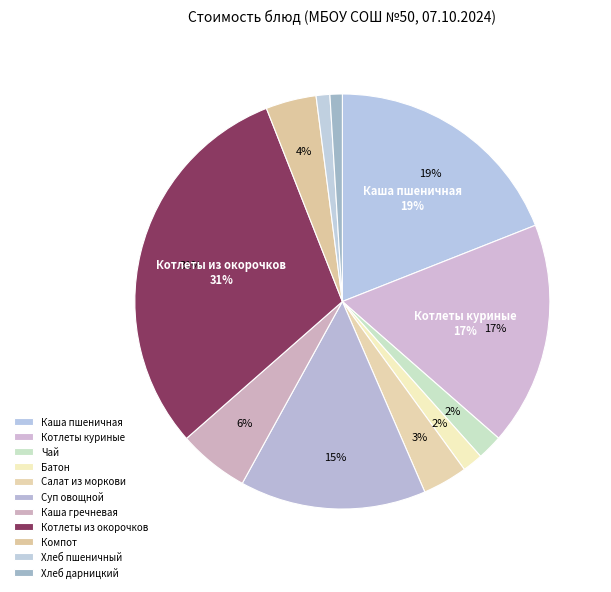

Count the number of slices in the pie.

11